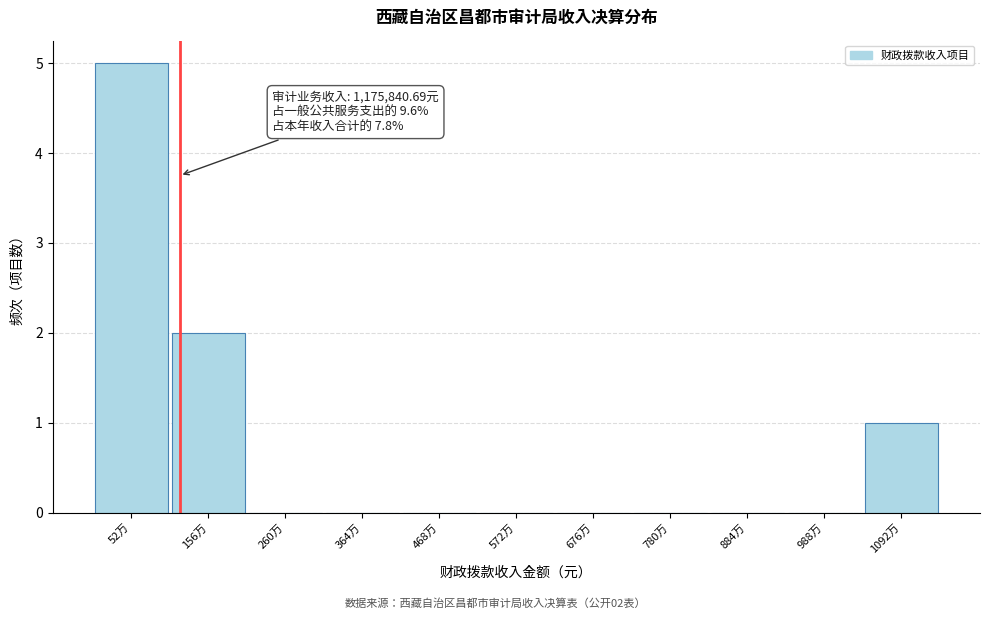

Reading left to right, extract all data points from this chart.

52万=5	156万=2	260万=0	364万=0	468万=0	572万=0	676万=0	780万=0	884万=0	988万=0	1092万=1